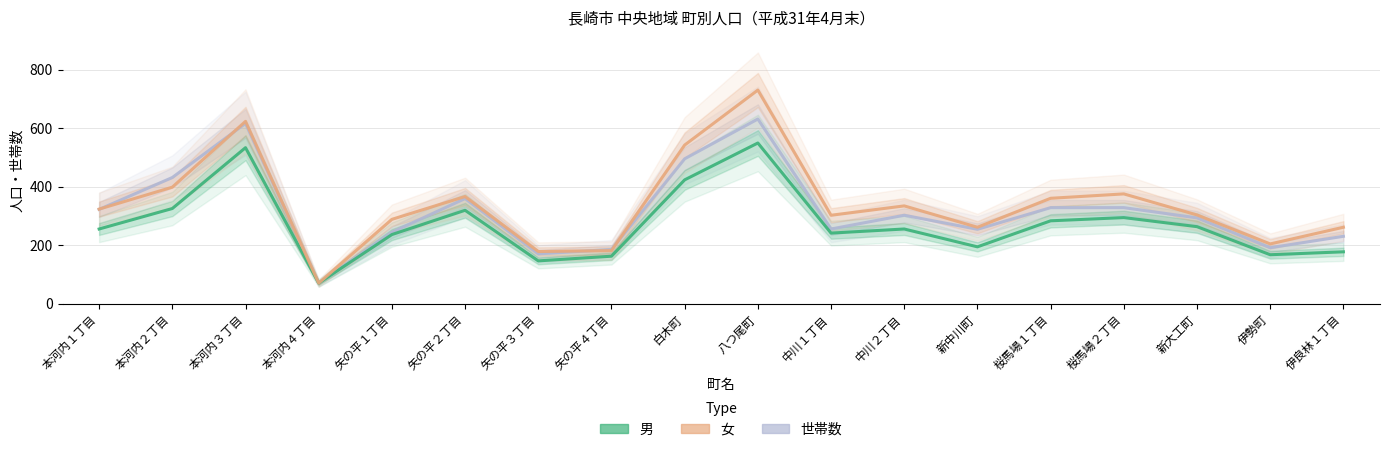

At which label is 男 closest to 309?

矢の平２丁目